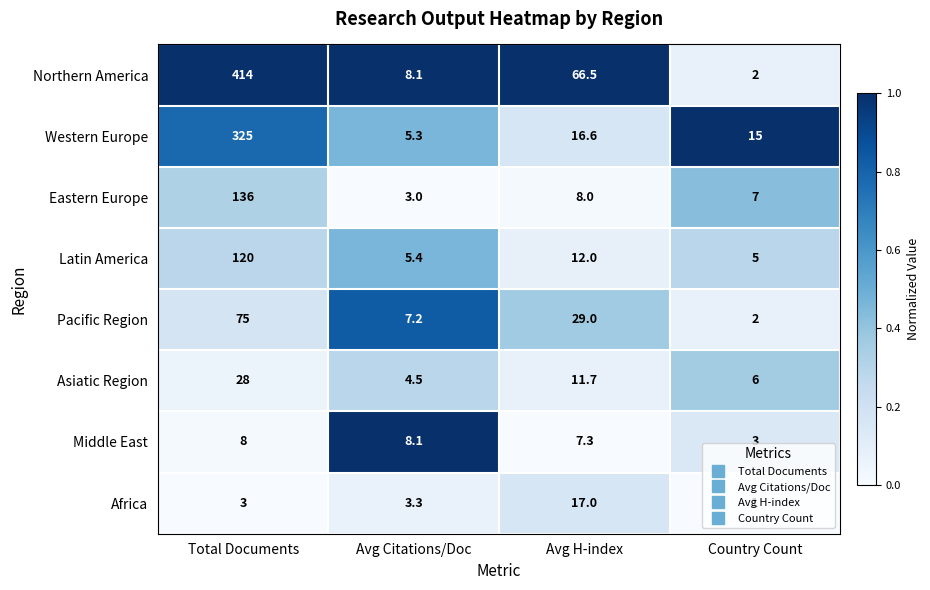

Which label corresponds to the largest value in the chart?

Total Documents